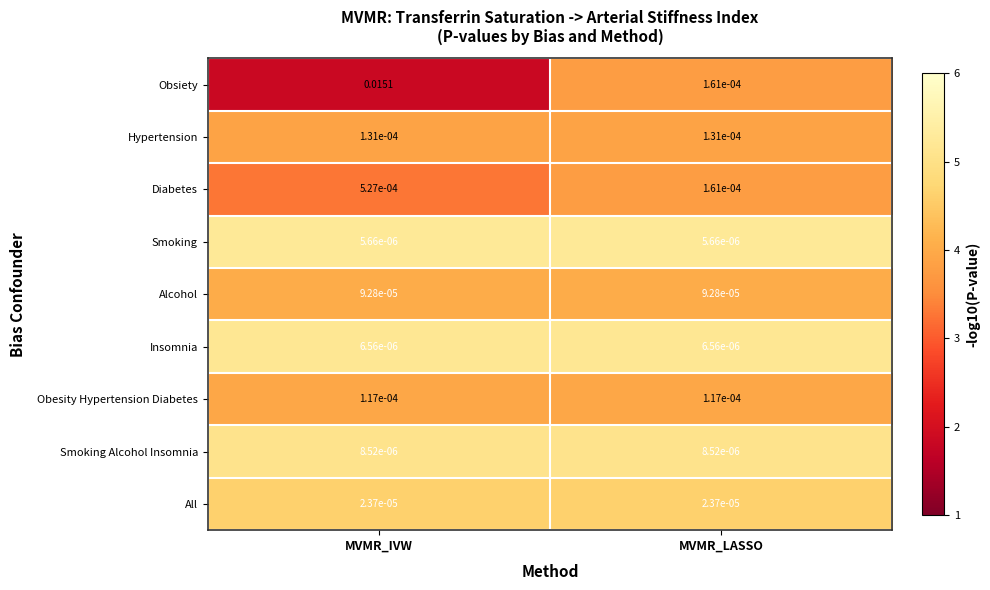

Which label corresponds to the largest value in the chart?

MVMR_IVW